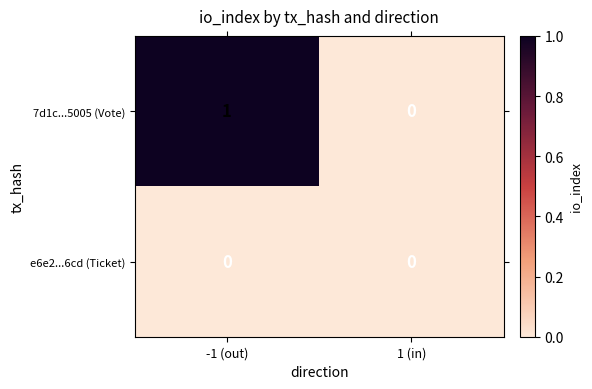

At which category is the sum across all series the highest?

-1 (out)